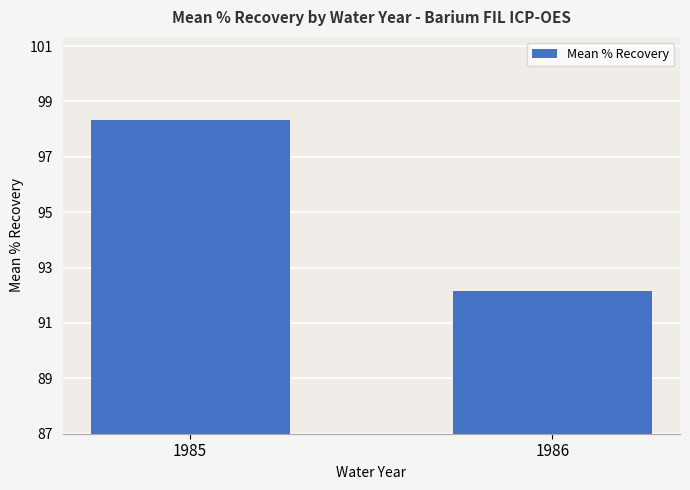

Does the chart contain stacked bars?

No